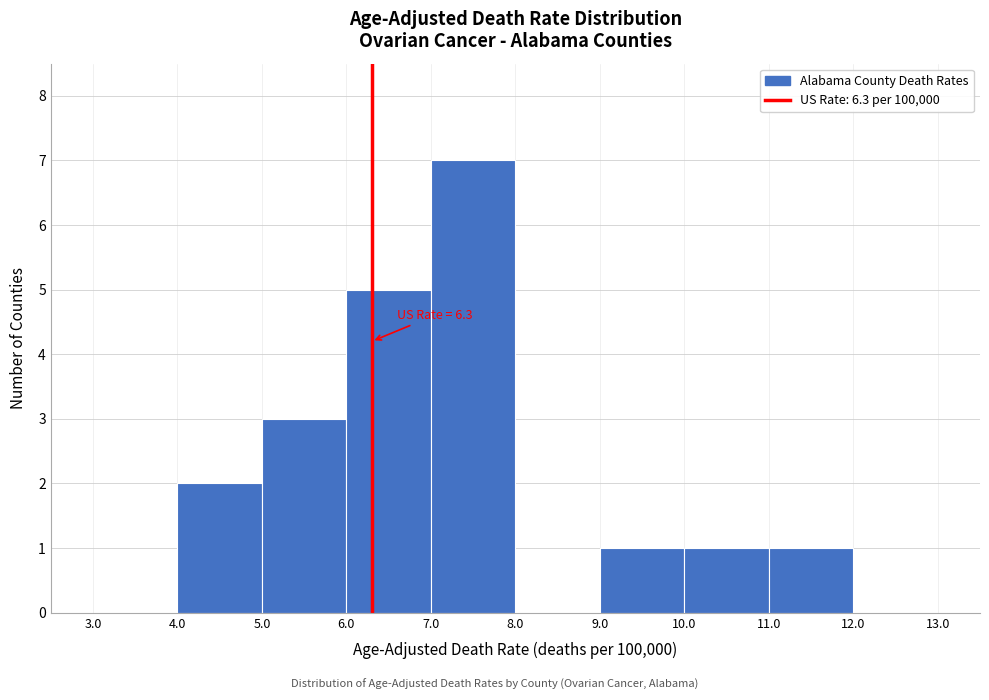

Over which range of the x-axis is the bar tallest?

7.0 to 8.0